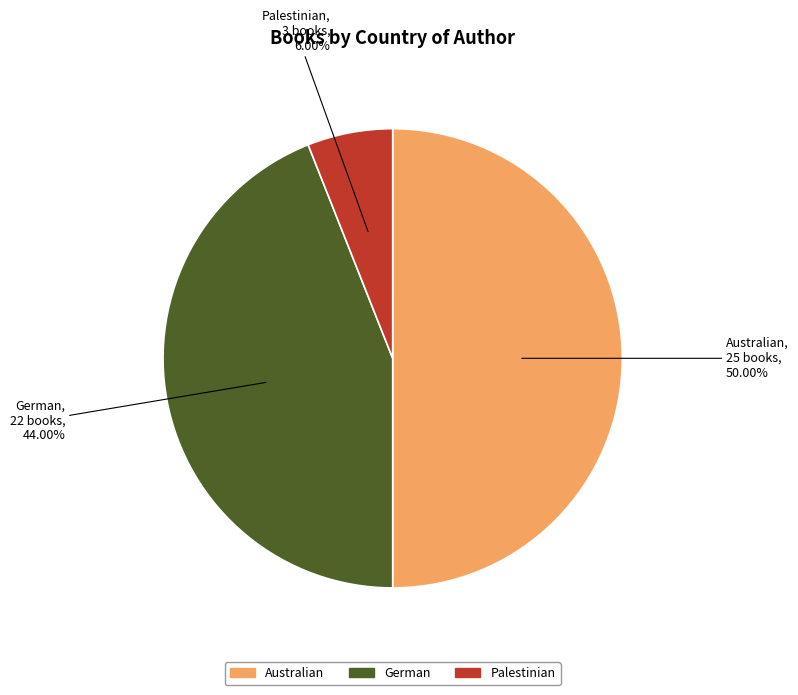

Is it true that Australian is 50% of the pie?

True